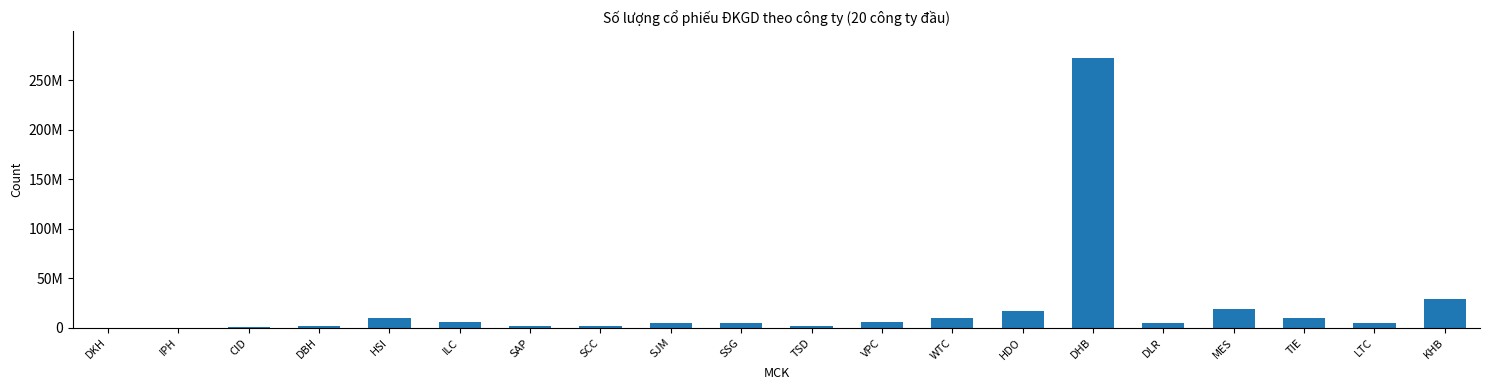

Are the bars horizontal?

No